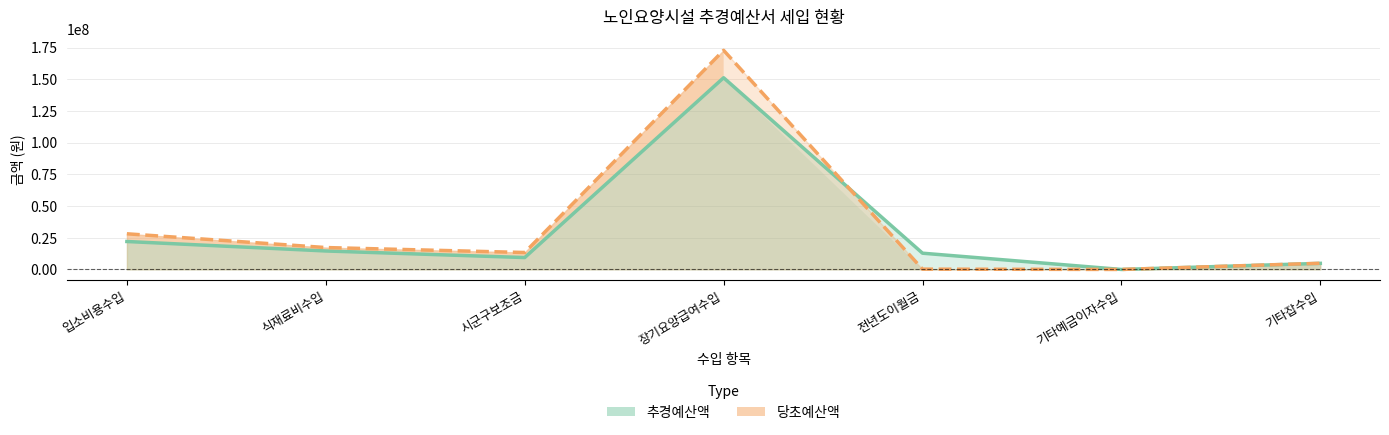

Does the chart display data point markers on the line(s)?

No